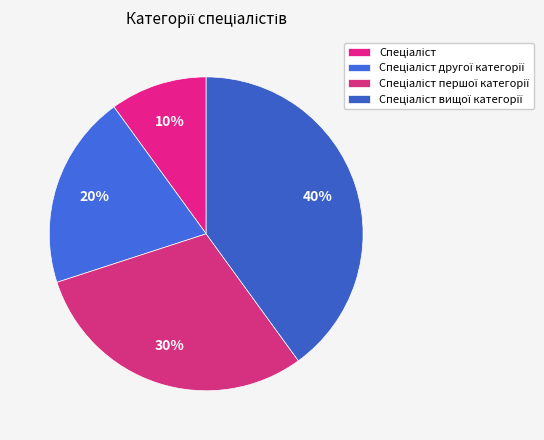

What is the largest slice in the pie chart?

Спеціаліст вищої категорії